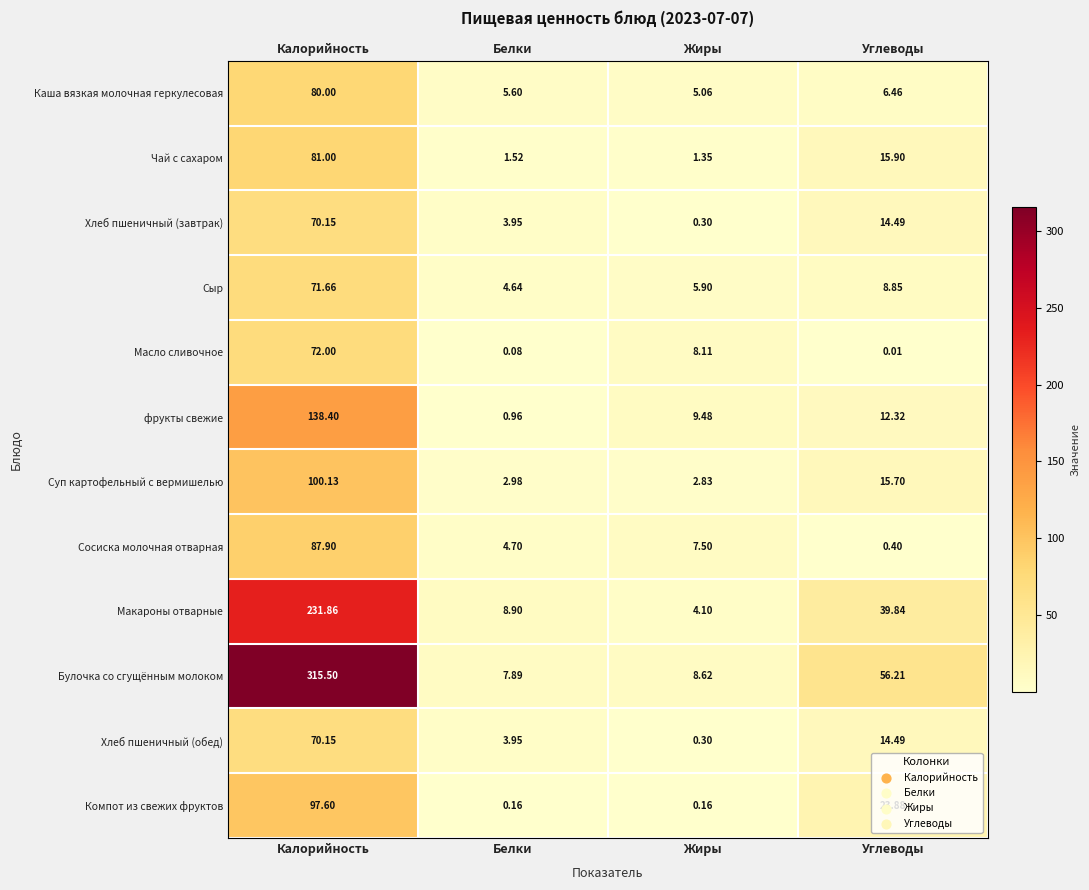

Which series has the largest total across all categories?

Булочка со сгущённым молоком